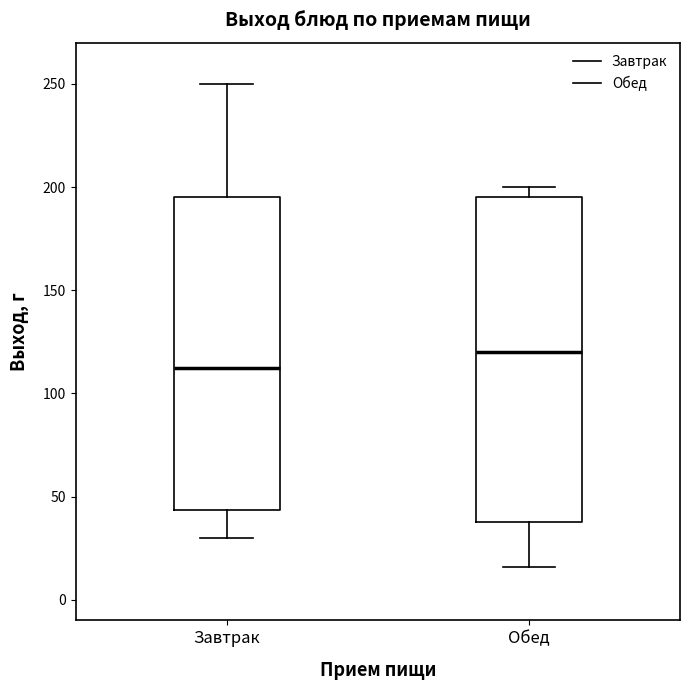

Where is the upper edge of the box for Обед on the y-axis? The values are not printed on the chart, so give them approximately, as read against the axis.

195